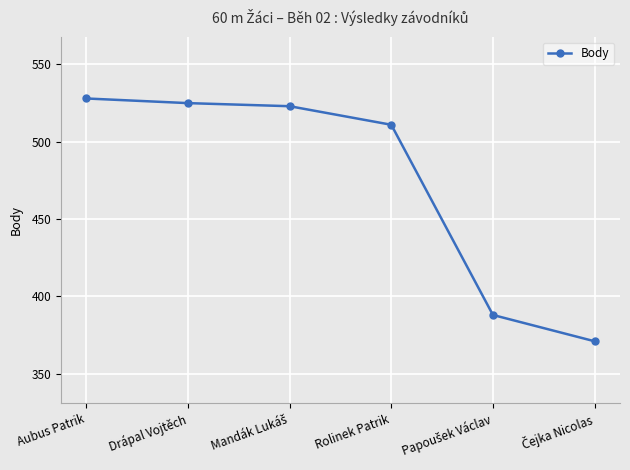

What is the difference between the second highest and second lowest values?

137